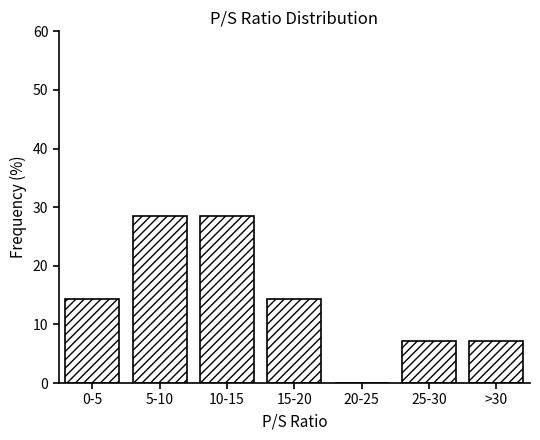

Reading left to right, transcribe all the data shown in this chart.

0-5=14.3	5-10=28.6	10-15=28.6	15-20=14.3	20-25=0.0	25-30=7.1	>30=7.1